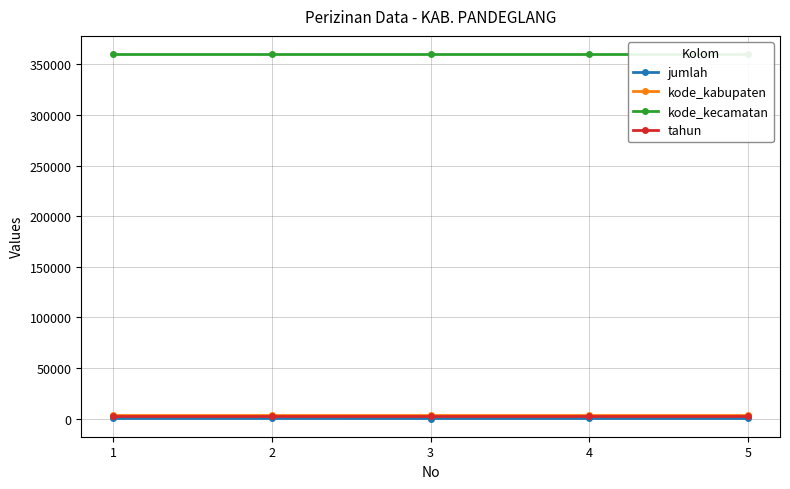

The value of tahun at 2 is 2022. True or false?

True